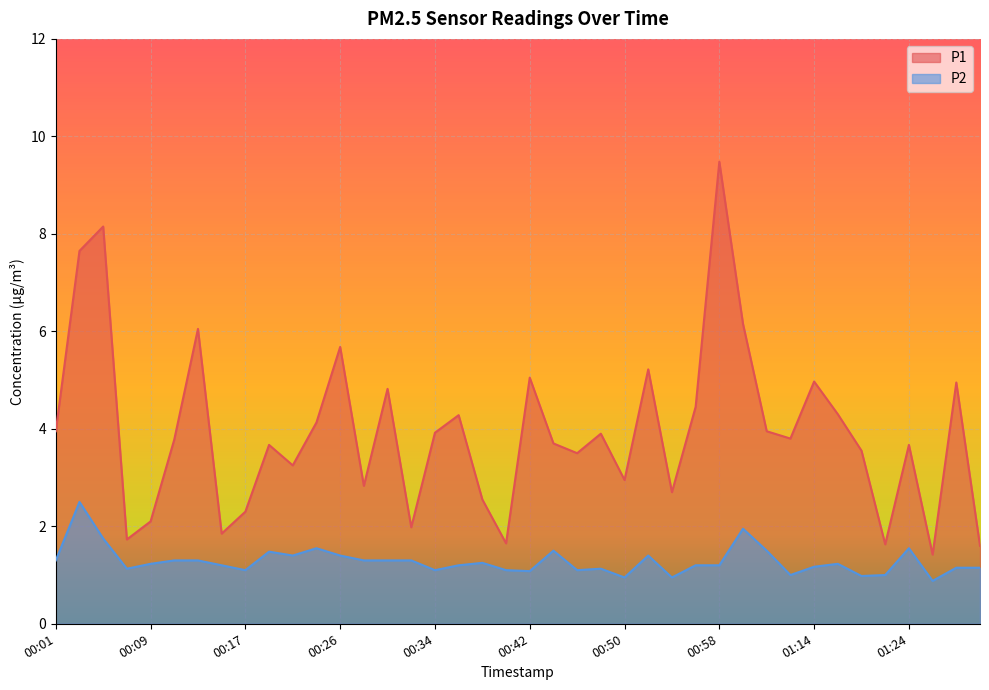

What is the average value of the P1 series?

3.9